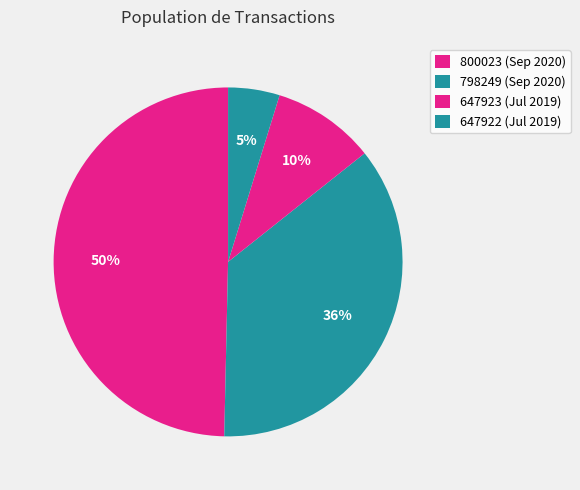

How many slices are in this pie chart?

4